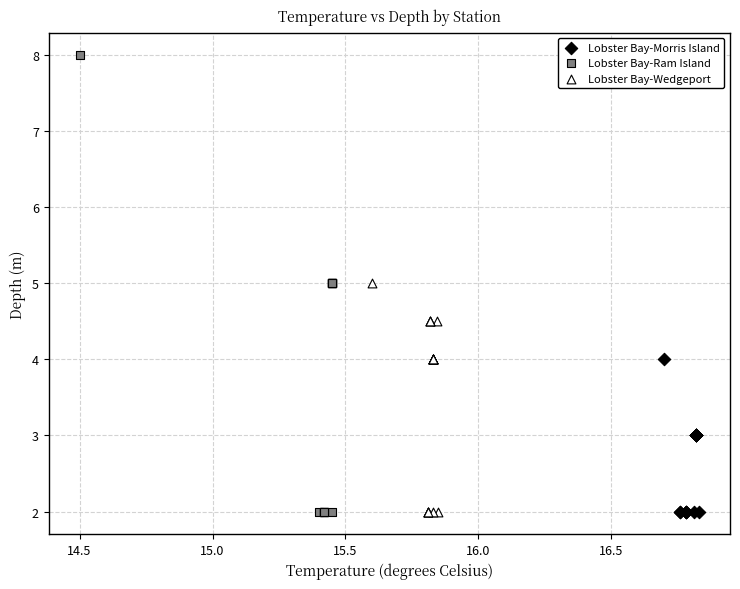

Which series has the widest spread of Y values?

Lobster Bay-Ram Island